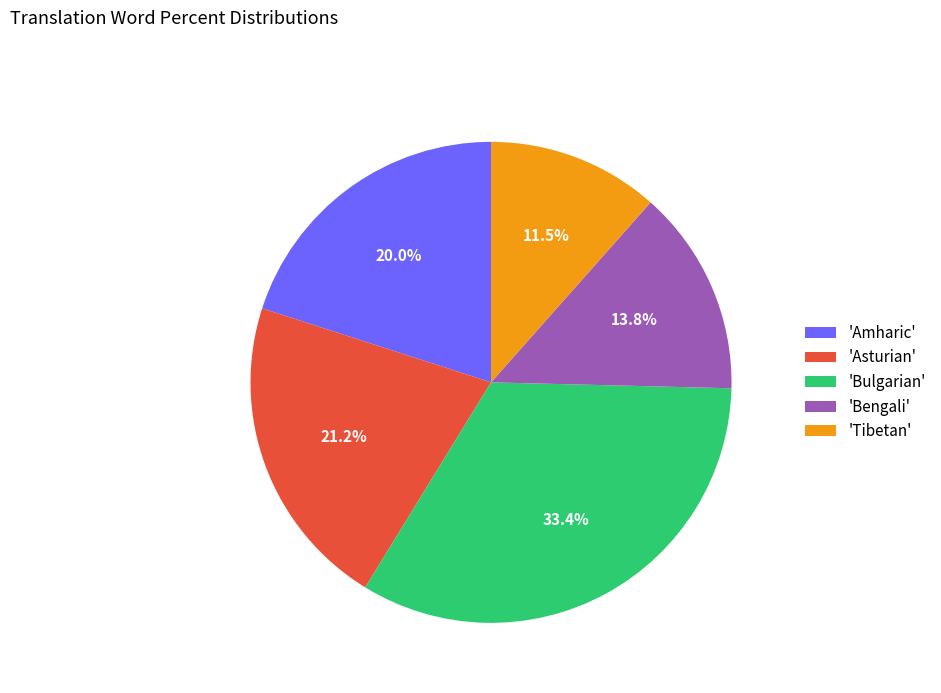

Count the number of slices in the pie.

5